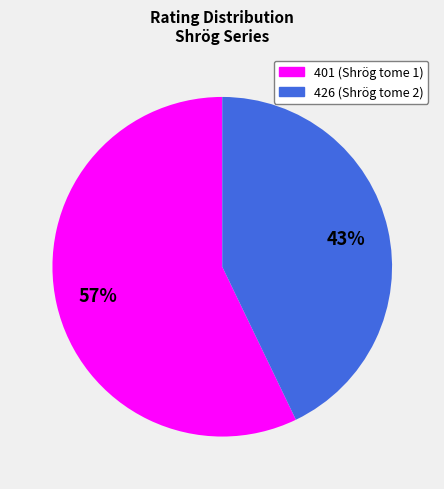

Which slice is the smallest?

426